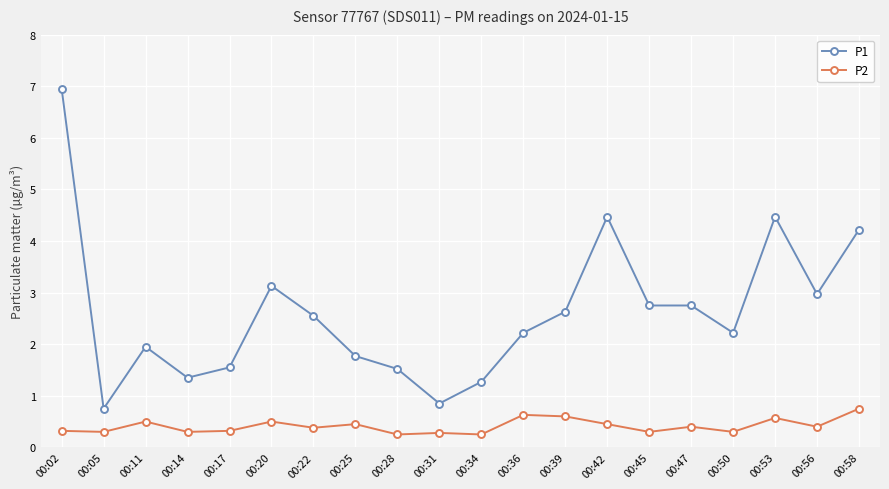

True or false: P1 has a value of 4.5 at 00:53.

True